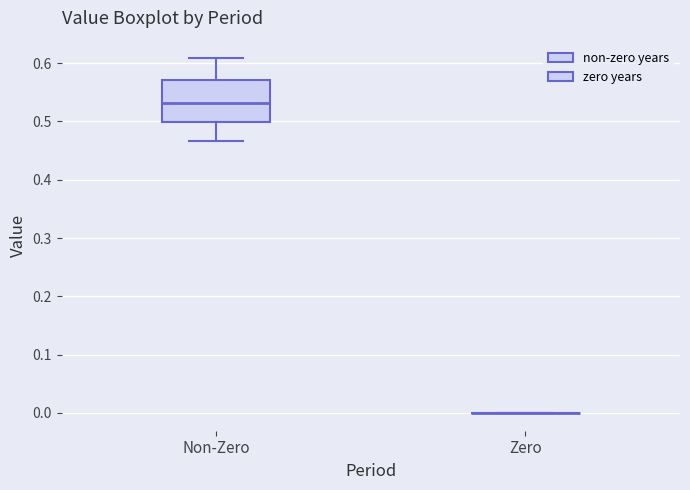

Reading left to right, transcribe this box plot: for each box, give where its median line is, the range the box spans, and where its two whiskers end, as read against the y-axis. The values are not printed on the chart, so give them approximately, as read against the axis.

Non-Zero: median 0.53, box 0.50 to 0.57, whiskers 0.47 to 0.61
Zero: box collapsed to a line at 0.00, whiskers 0.00 to 0.00